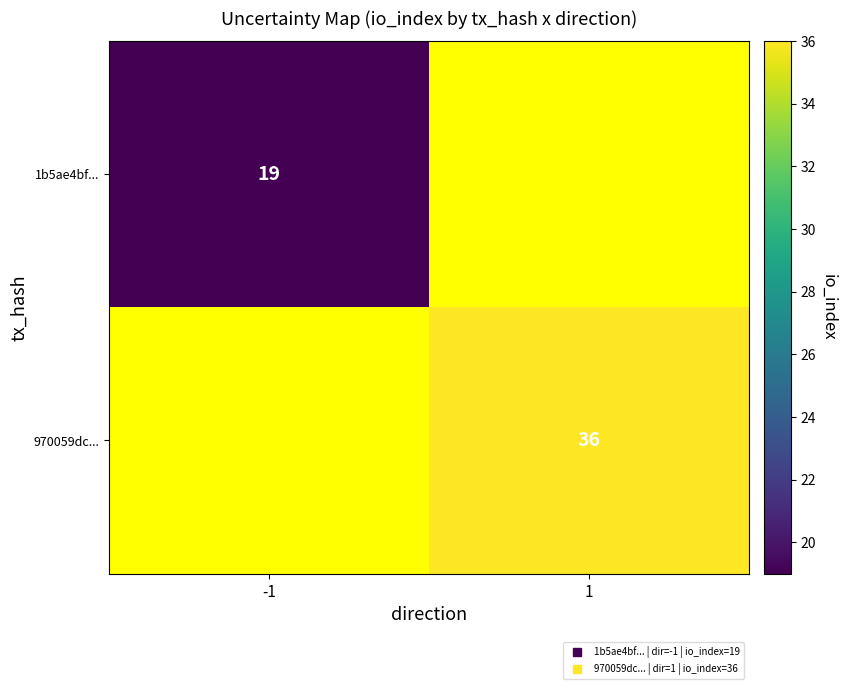

Which has a higher value, -1 or 1?

1